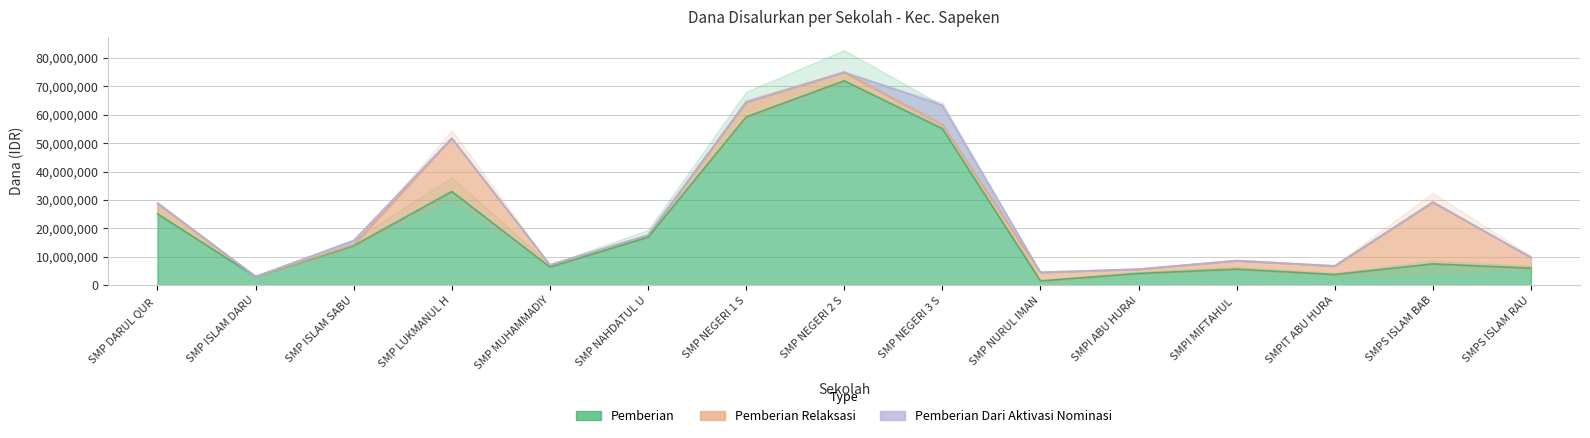

How many distinct data groups are displayed?

3